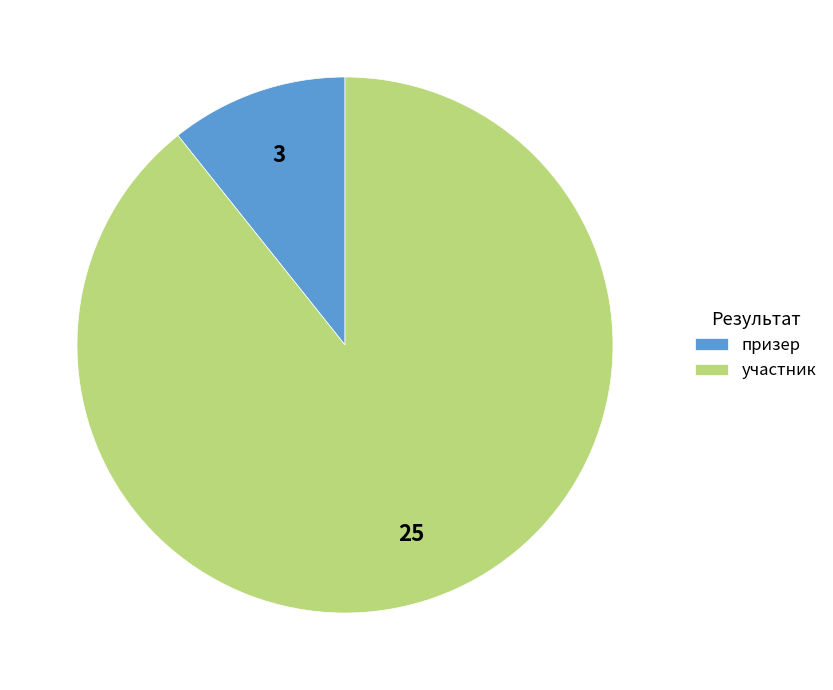

Combined, do участник and призер account for over 50%?

Yes